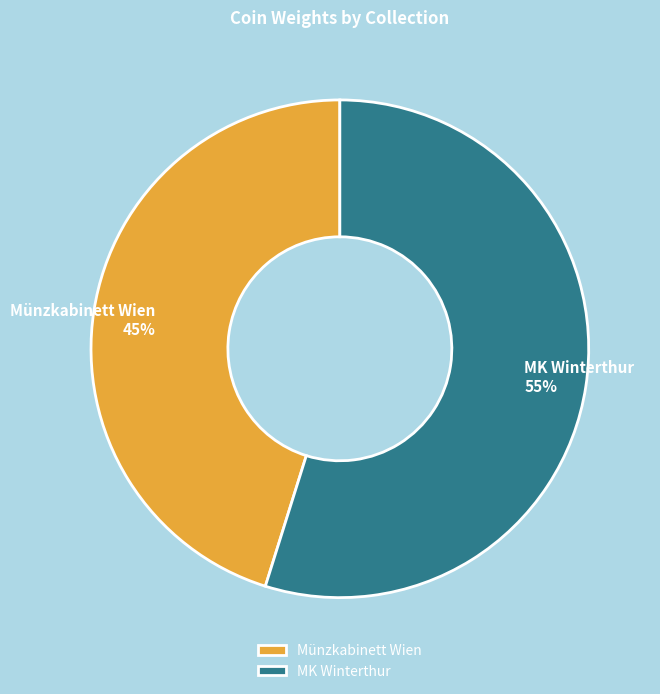

Rank the categories by value from lowest to highest.

Münzkabinett Wien, MK Winterthur